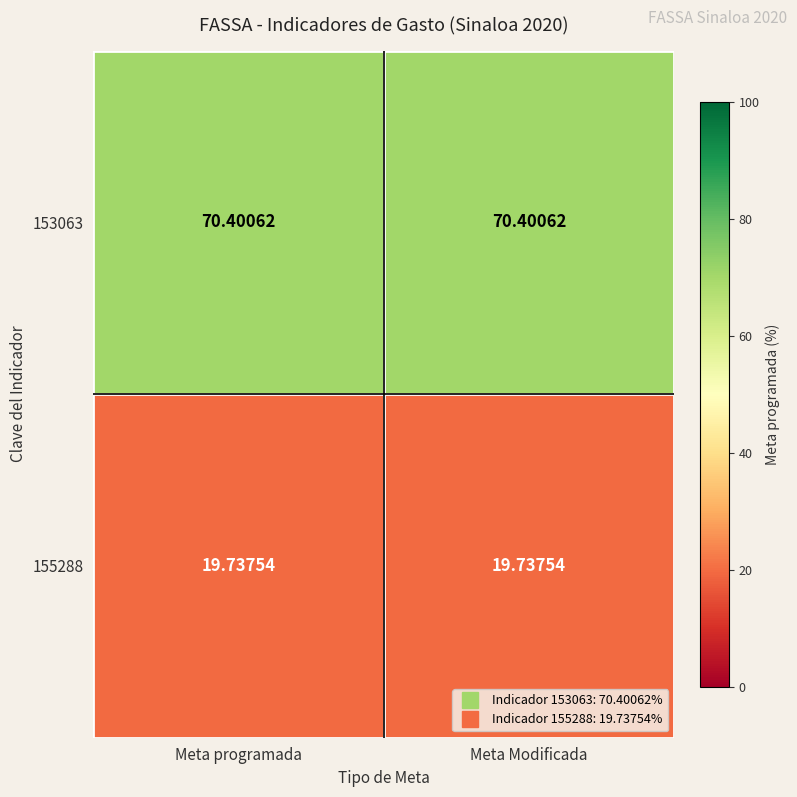

Count the number of categories in the chart.

2